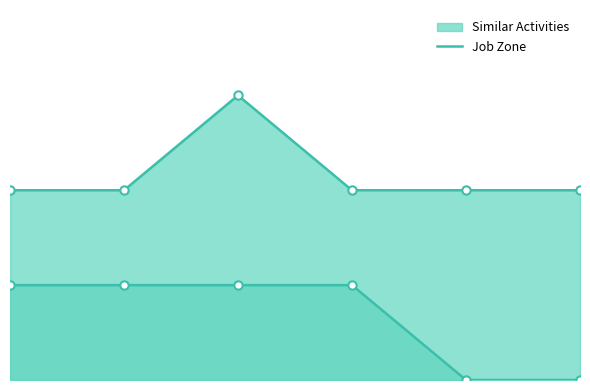

Rank the series by their average value, from highest to lowest.

Job Zone, Similar Activities